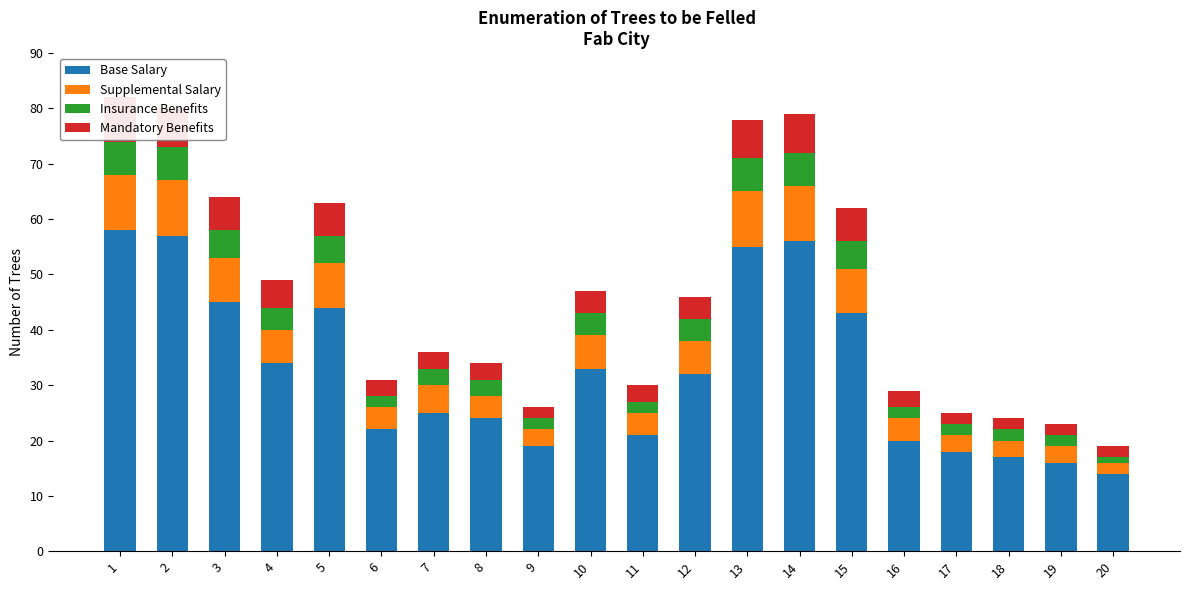

At which label does Supplemental Salary first exceed 6?

1